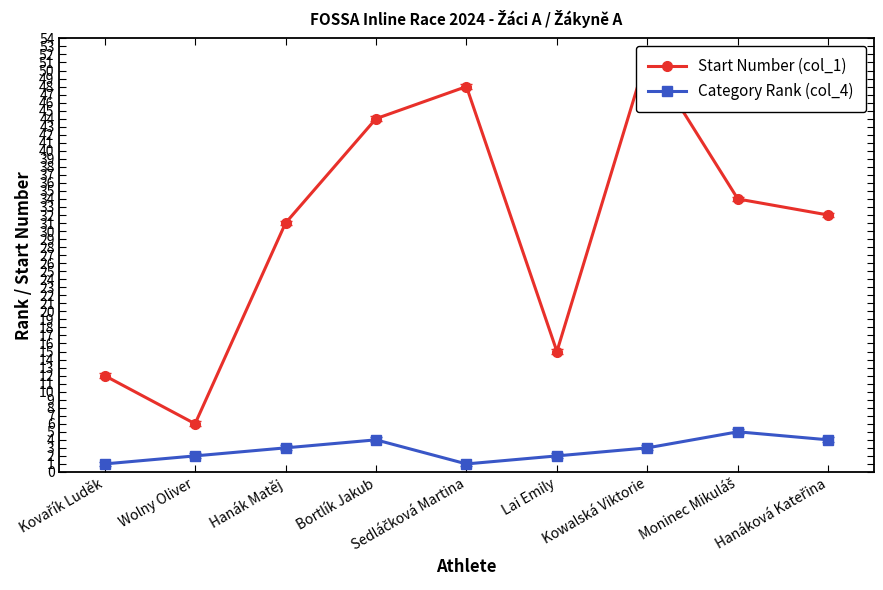

Reading left to right, extract all data points from this chart.

Start Number (col_1): Kovařík Luděk=12	Wolny Oliver=6	Hanák Matěj=31	Bortlík Jakub=44	Sedláčková Martina=48	Lai Emily=15	Kowalská Viktorie=52	Moninec Mikuláš=34	Hanáková Kateřina=32
Category Rank (col_4): Kovařík Luděk=1	Wolny Oliver=2	Hanák Matěj=3	Bortlík Jakub=4	Sedláčková Martina=1	Lai Emily=2	Kowalská Viktorie=3	Moninec Mikuláš=5	Hanáková Kateřina=4